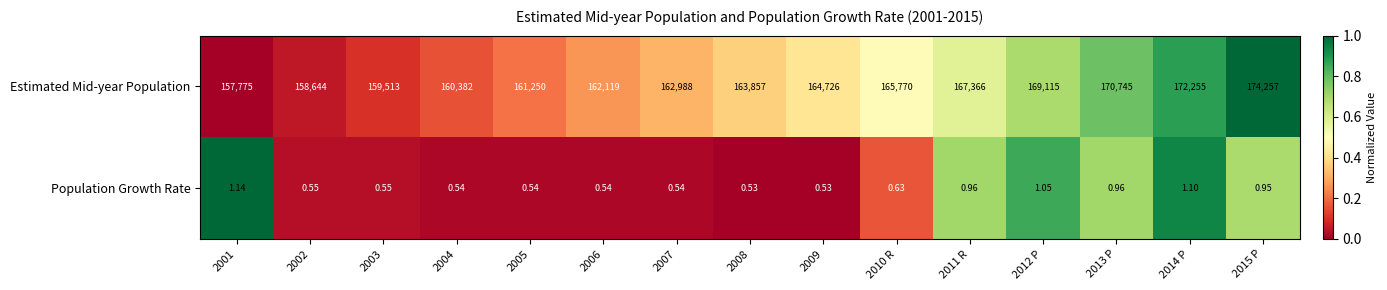

Which series has the largest total across all categories?

Estimated Mid-year Population